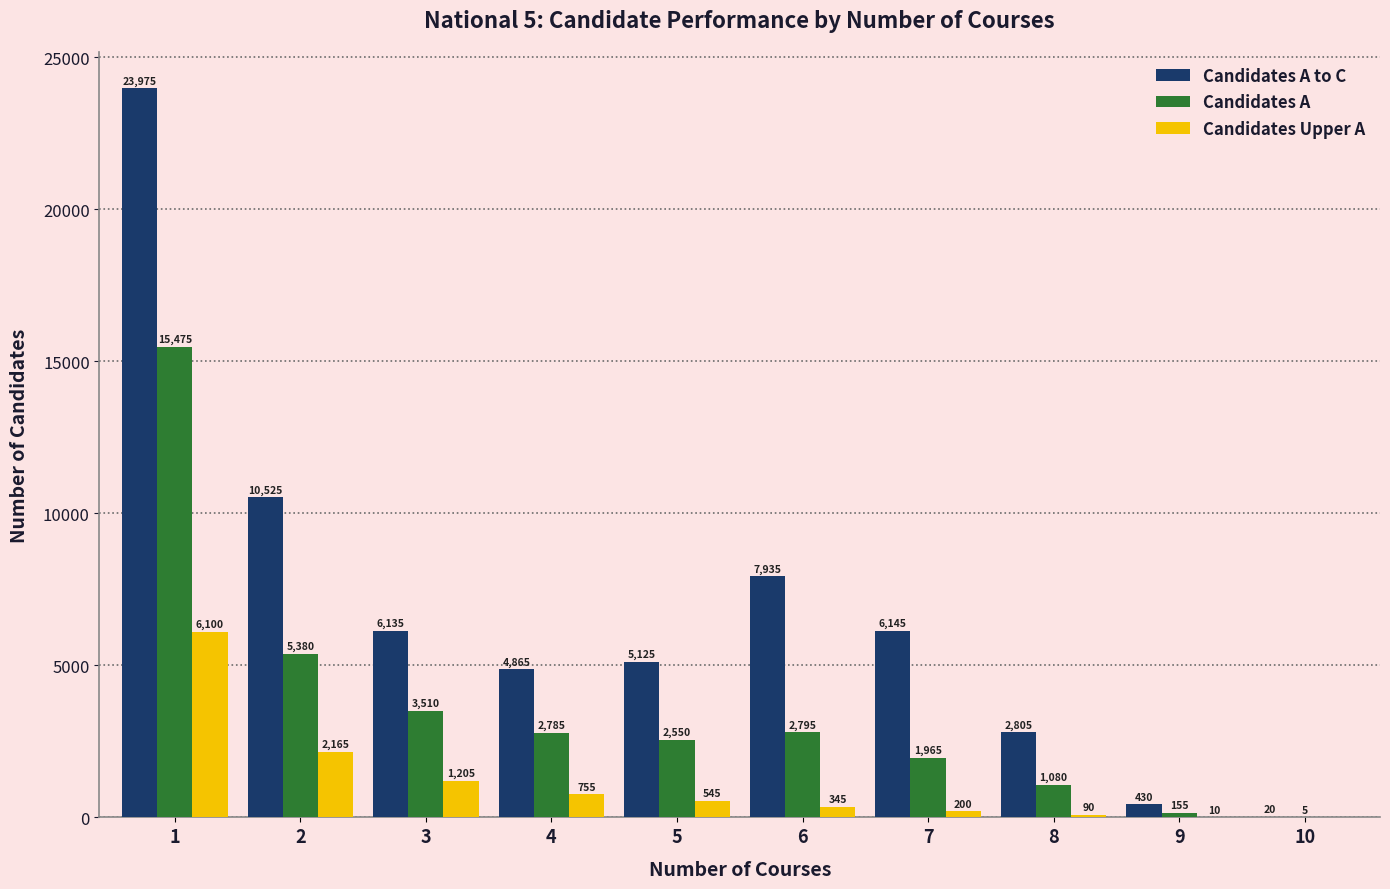

At which label does Candidates A first exceed 2785?

1